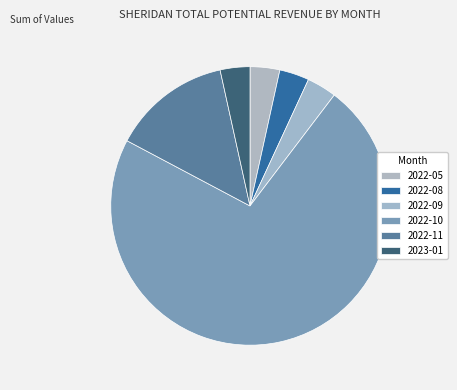

To the nearest percent, what is the combined percentage of 2023-01 and 2022-10?

76%